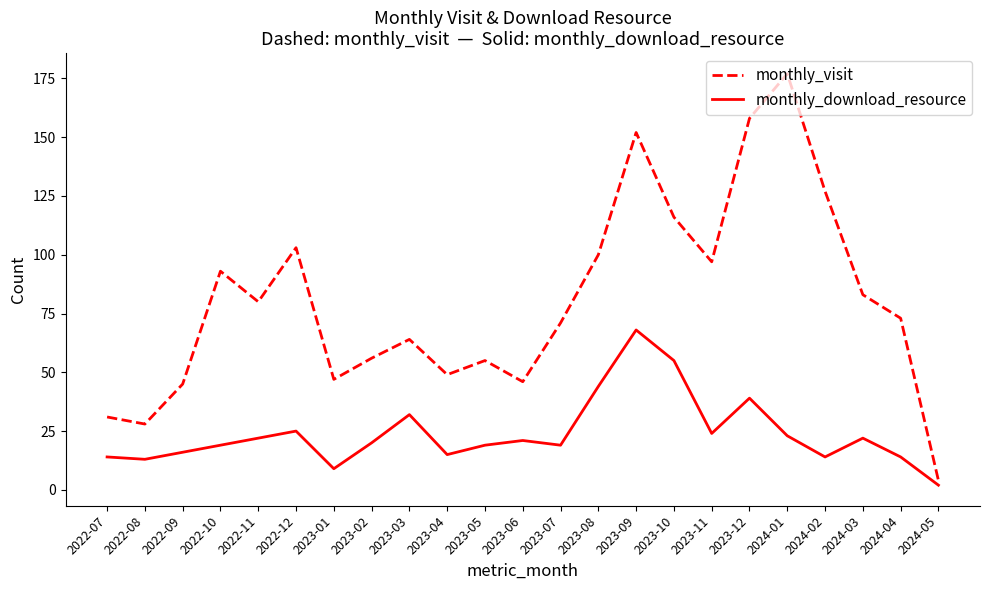

Which series changed the most between 2023-02 and 2024-01?

monthly_visit